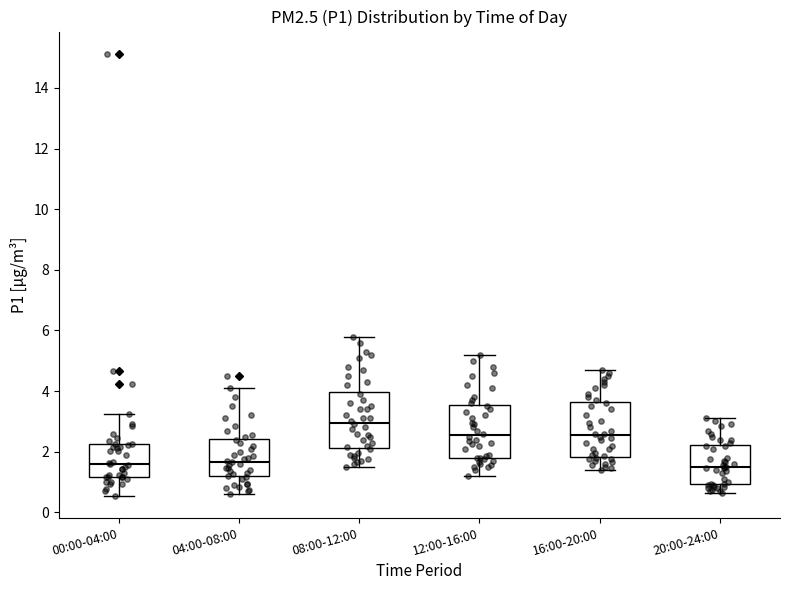

Which box has the highest median line?

08:00-12:00